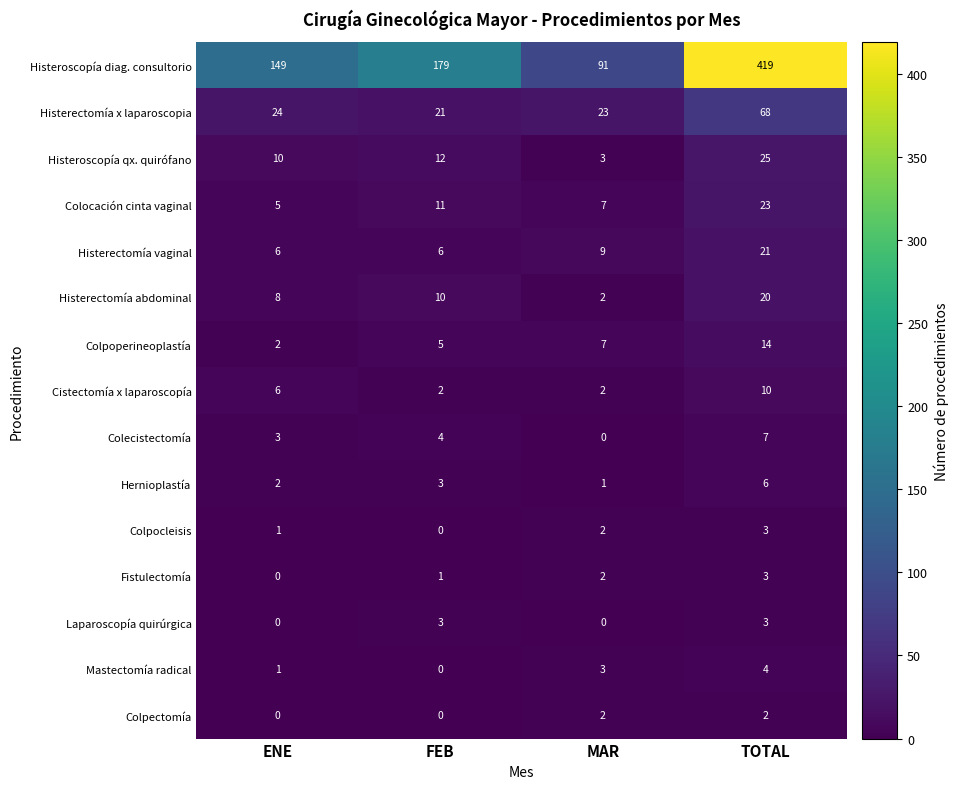

Count the Hernioplastía values in the range 2 to 6.

3